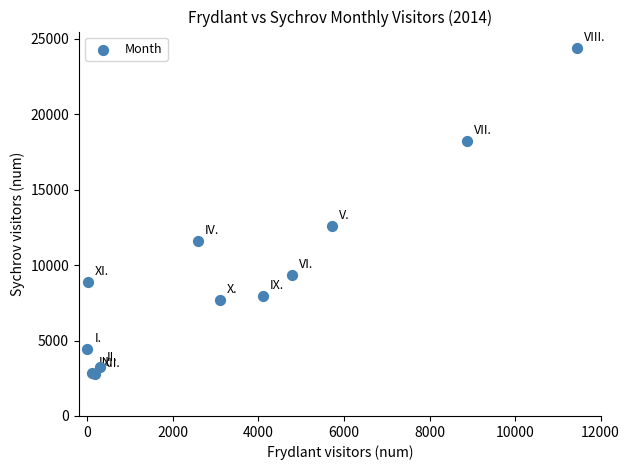

What Y value in the scatter plot is closest to 13592?

12576